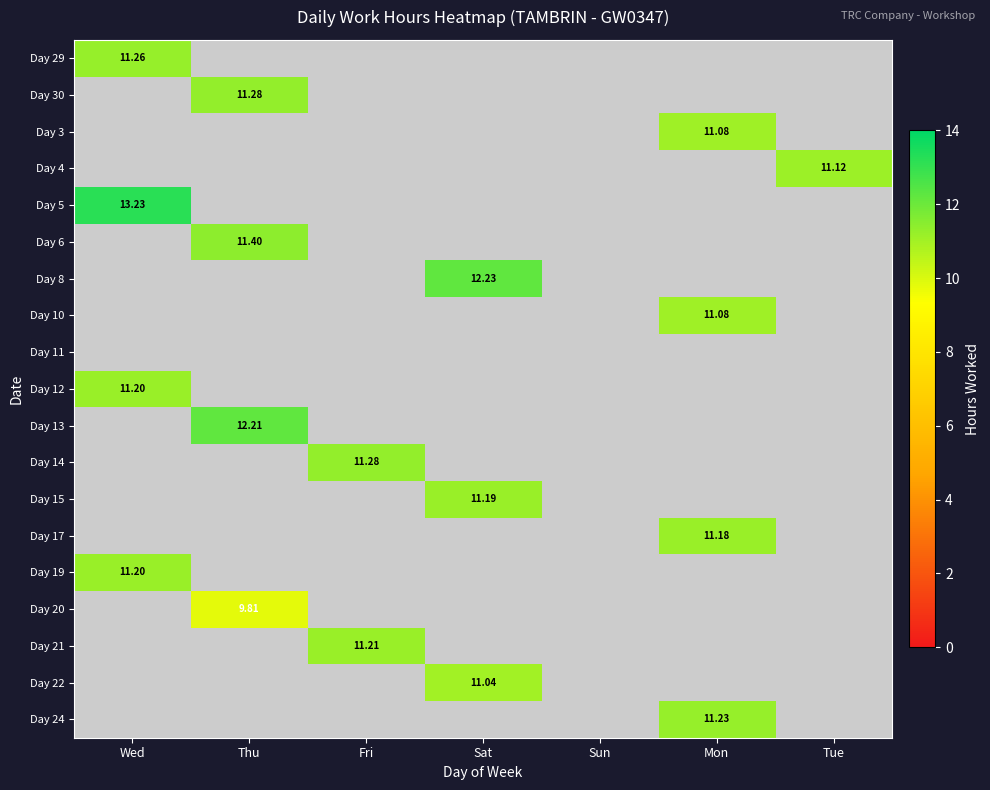

The value of Day 5 at Wed is 19.2. True or false?

False